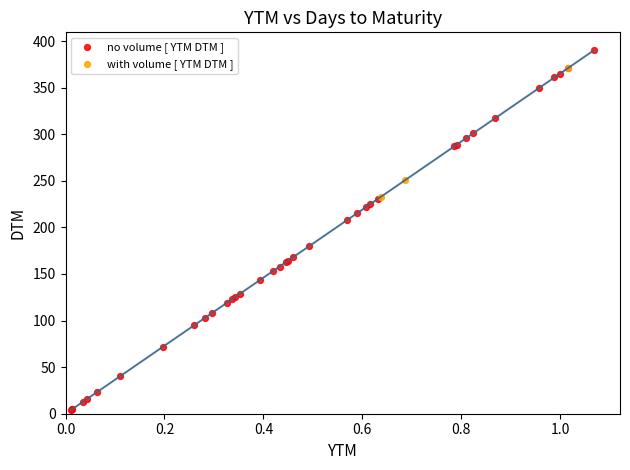

Which series reaches the maximum Y coordinate?

no volume [ YTM DTM ]